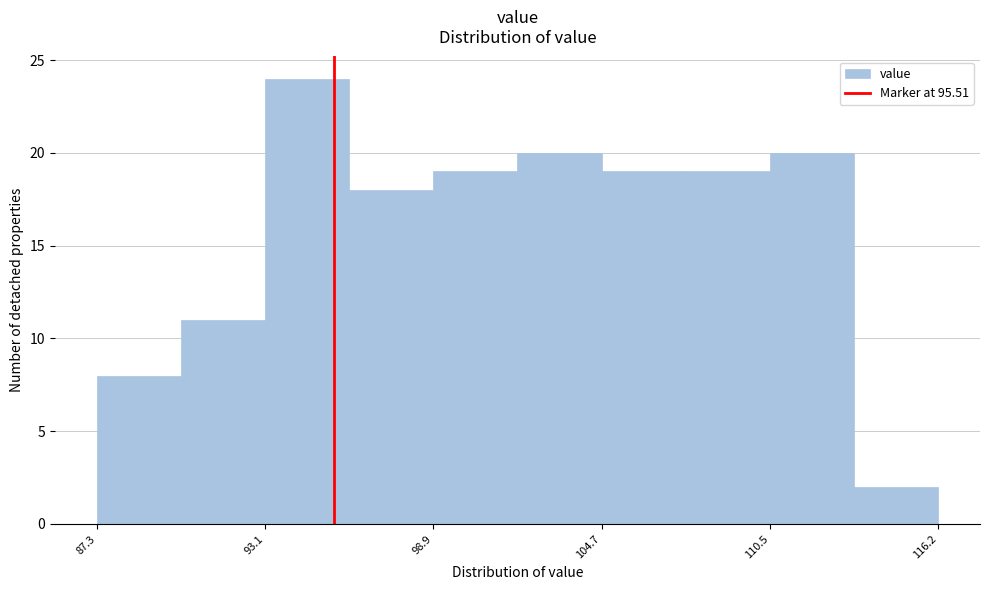

Around what value on the x-axis is the tallest bar? Give the approximate position of its centre, as read against the axis.

95